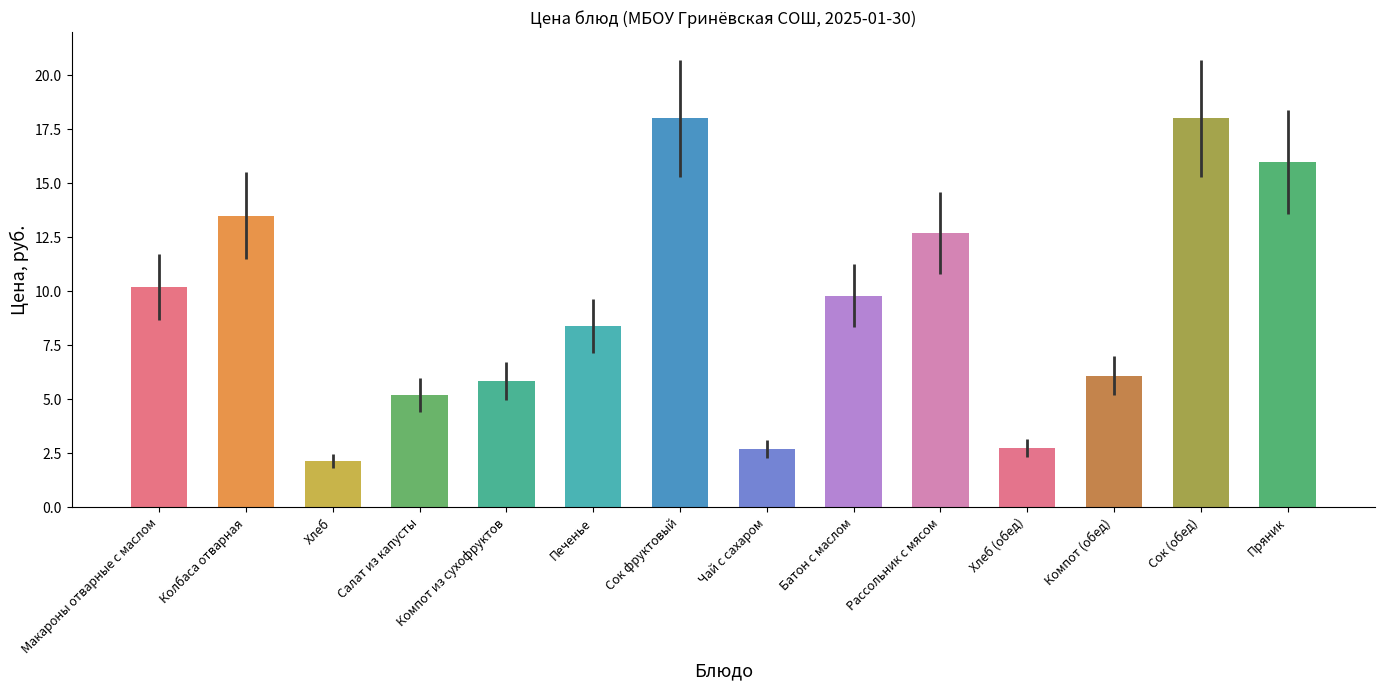

What is the change in value from Салат из капусты to Печенье?

+3.2